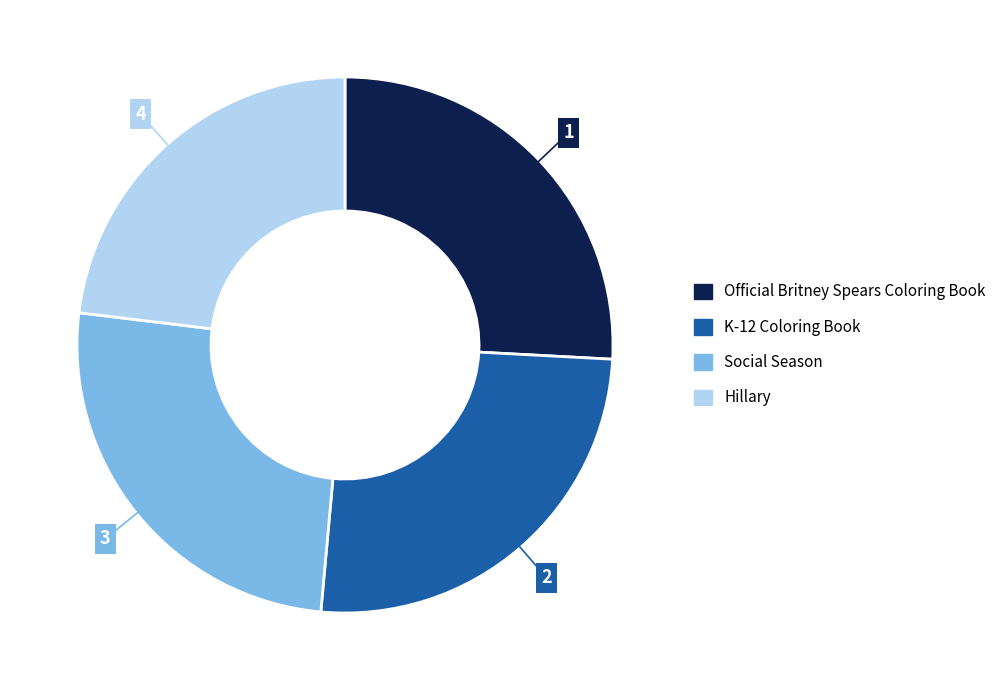

Does Hillary represent more than half of the total?

No